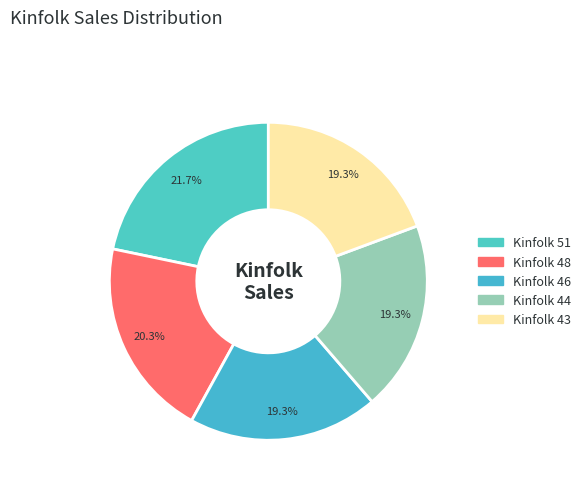

Which slice is the largest?

Kinfolk 51